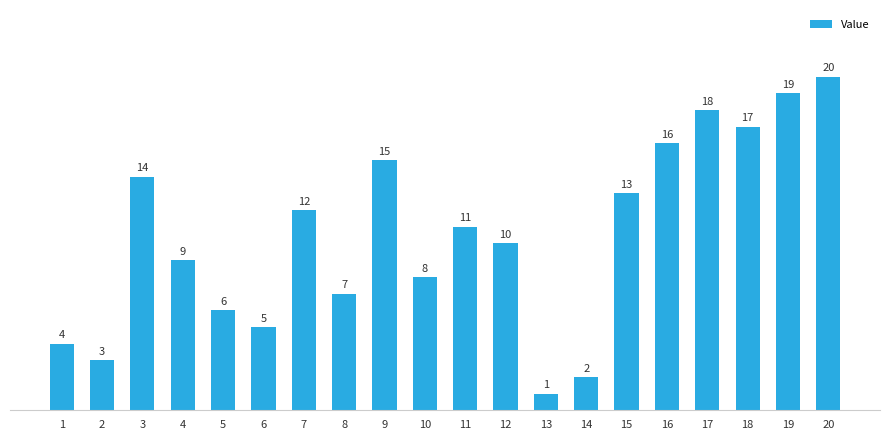

At which category does the chart reach its minimum across all series?

13